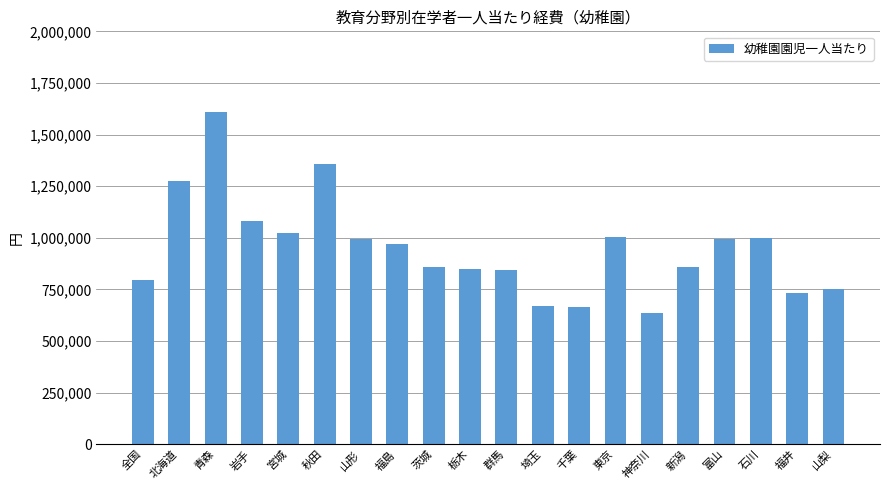

Is it true that the value at 富山 is 1603770.8?

False